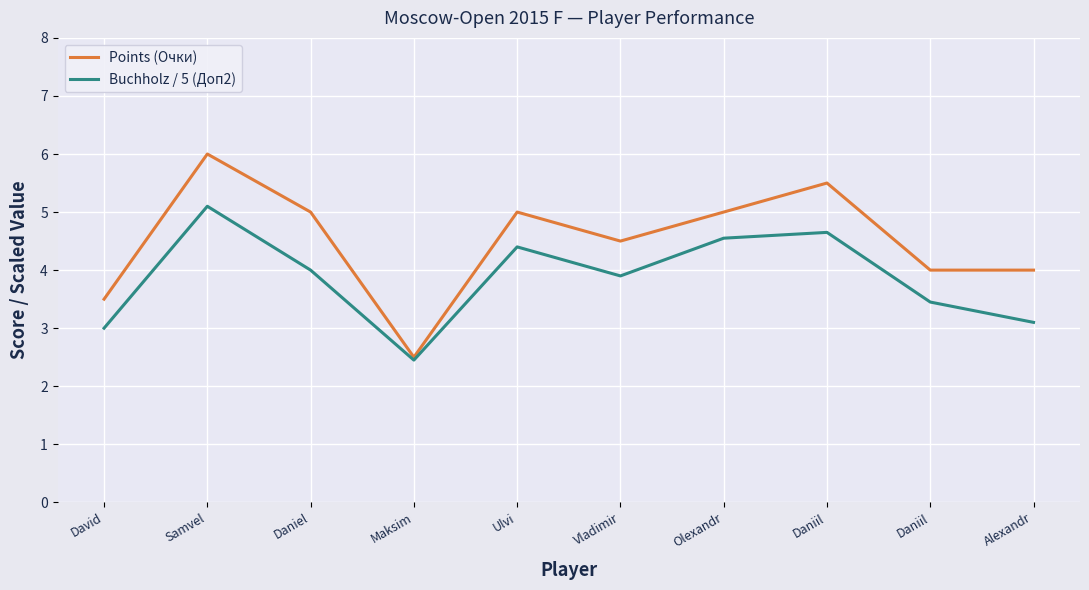

What are all the series names shown in the legend?

Points (Очки), Buchholz / 5 (Доп2)